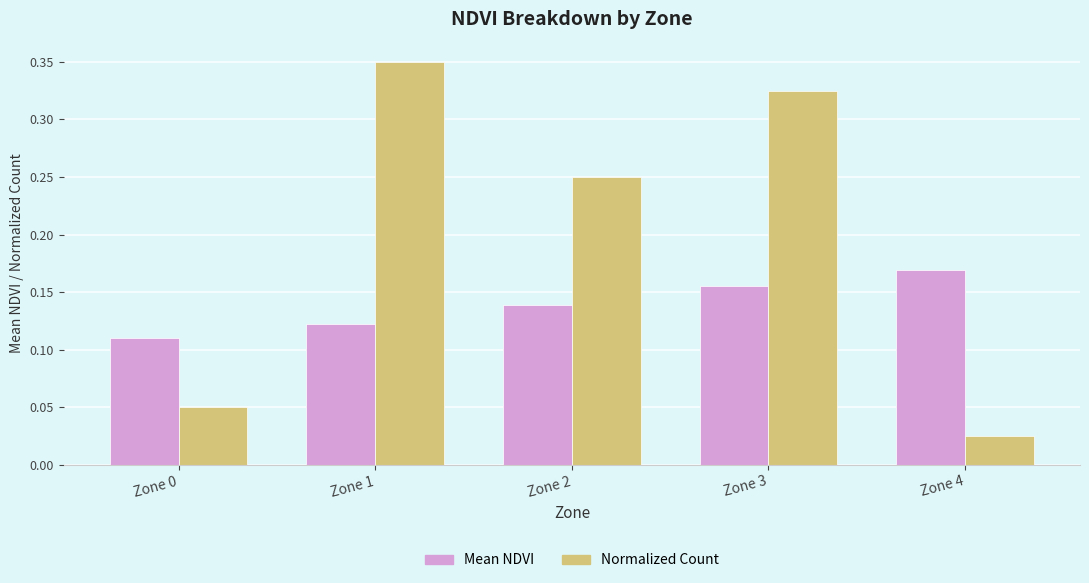

Which series changed the most between Zone 0 and Zone 4?

Mean NDVI